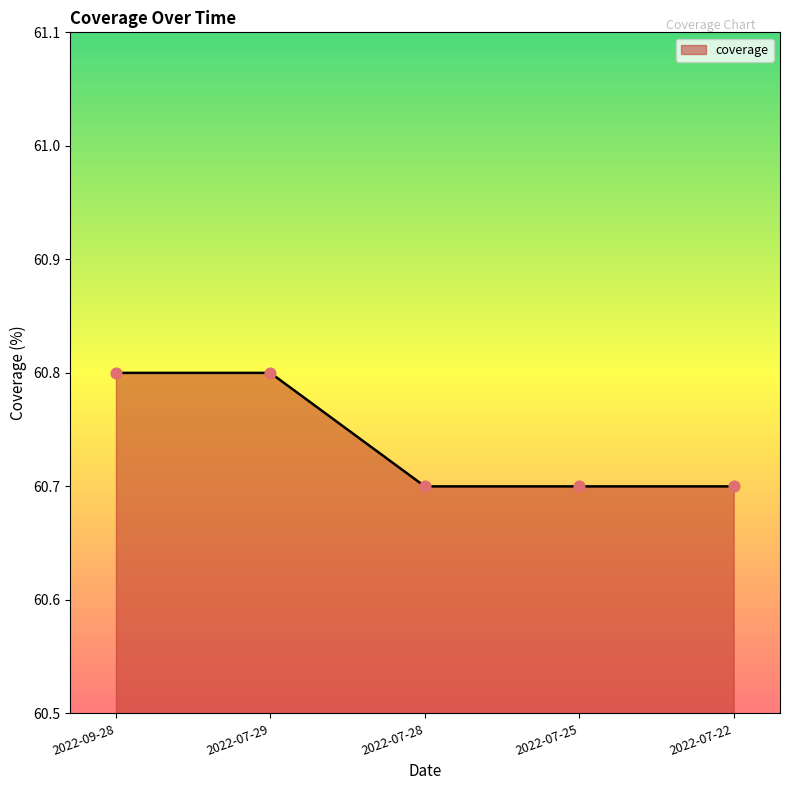

What is the ratio of the value at 2022-07-29 to the value at 2022-07-25?

1.0